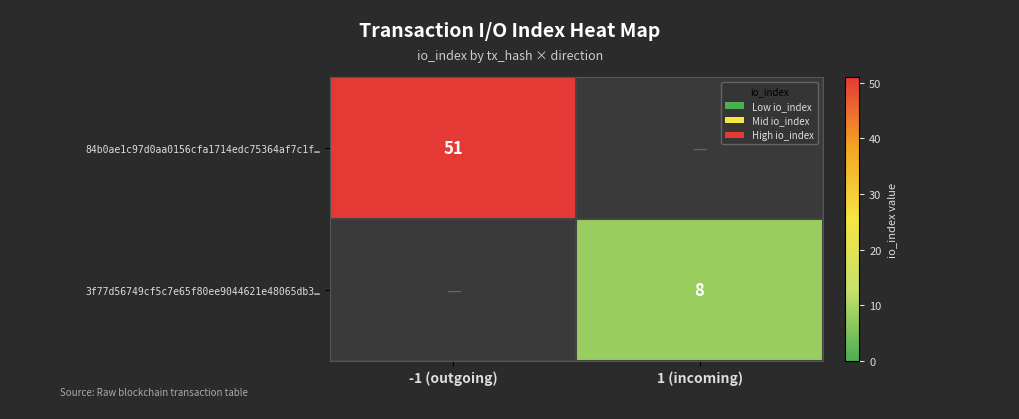

The value of 3f77d56749cf5c7e65f80ee9044621e48065db3… at 1 (incoming) is 10. True or false?

False